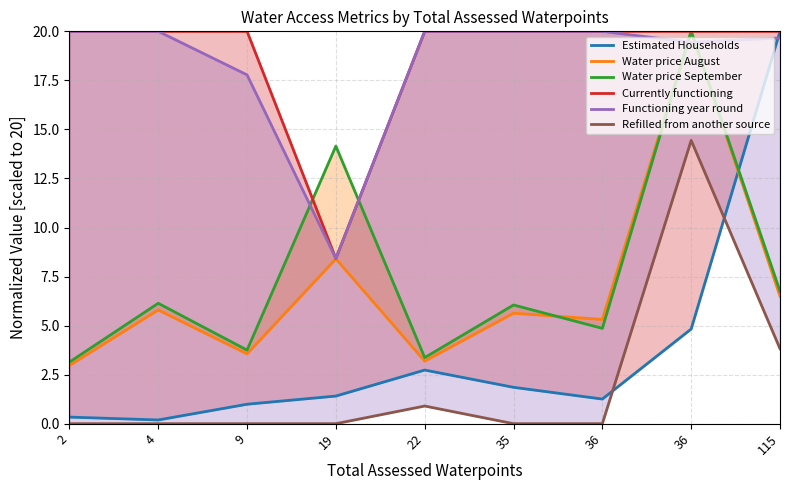

What is the difference between the highest and lowest values at 19?

14.1